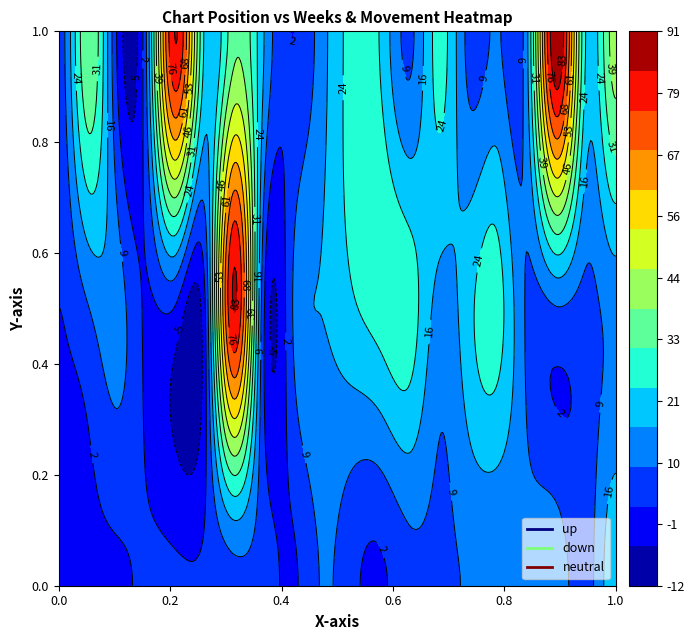

What is the minimum value for down?

1